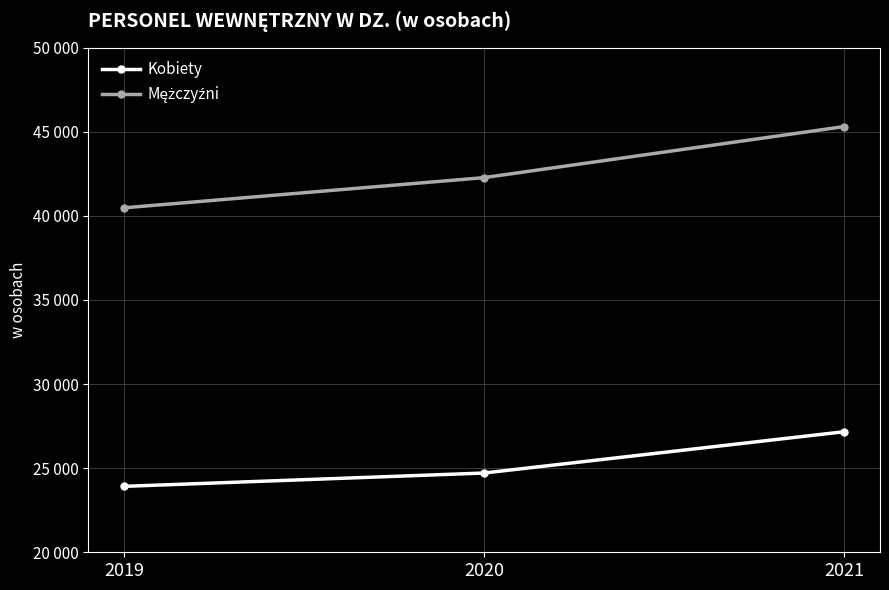

Is this an area chart (filled region under the line)?

No